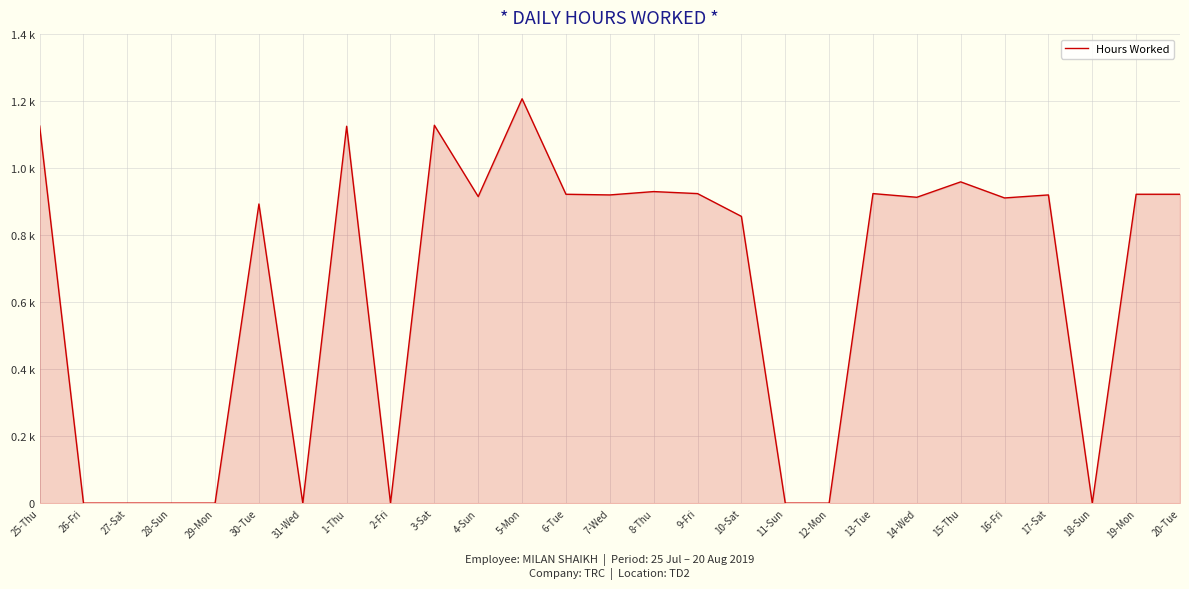

At which category does the chart reach its minimum across all series?

26-Fri